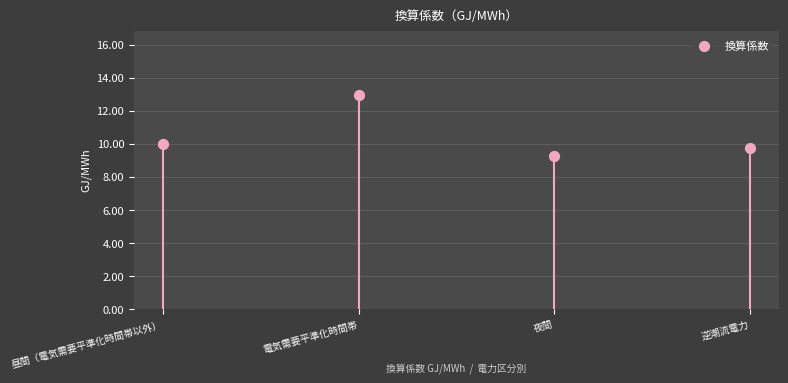

What is the range of Y values (max minus min)?

3.7